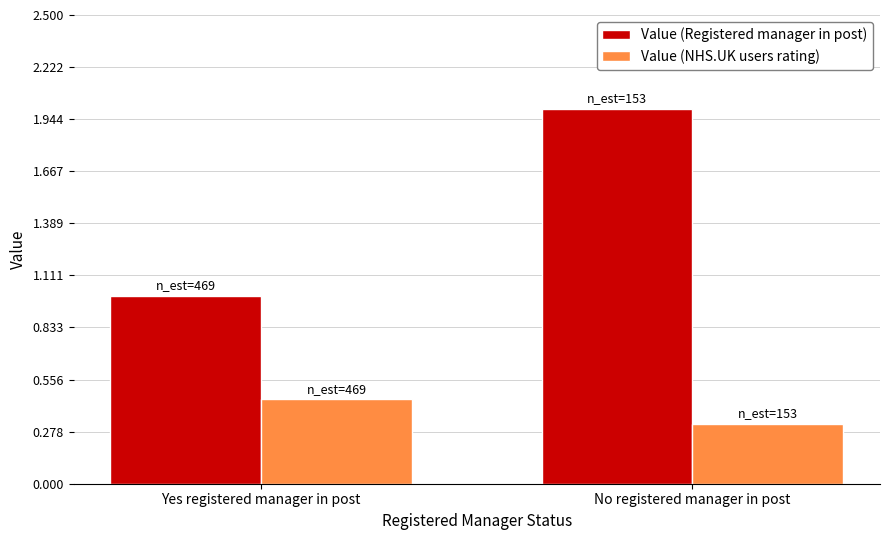

Is the value of Value (NHS.UK users rating) at No registered manager in post greater than the value of Value (Registered manager in post) at No registered manager in post?

No